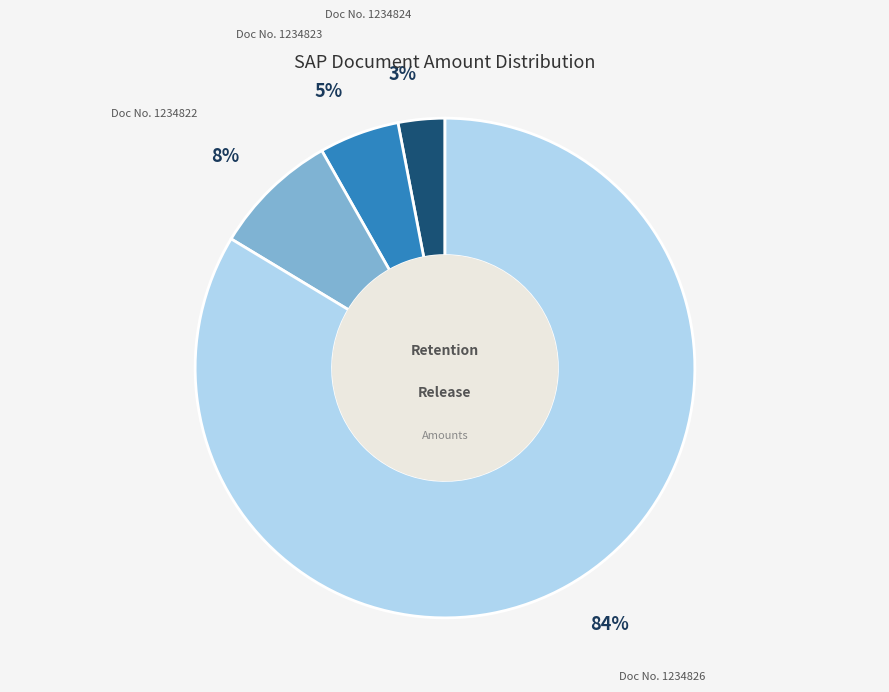

How many segments does this pie chart have?

4